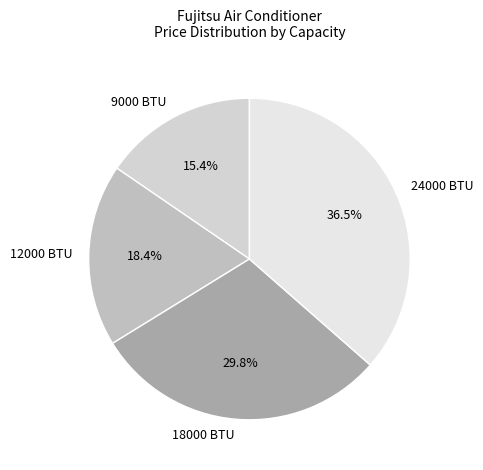

Combined, do 18000 BTU and 9000 BTU account for over 50%?

No